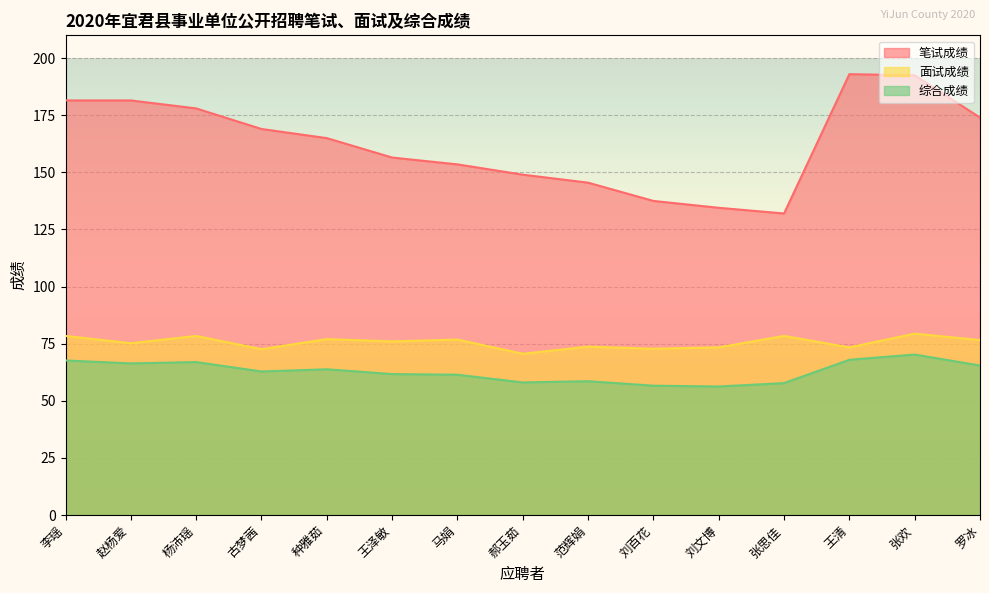

How many lines are shown in the chart?

3